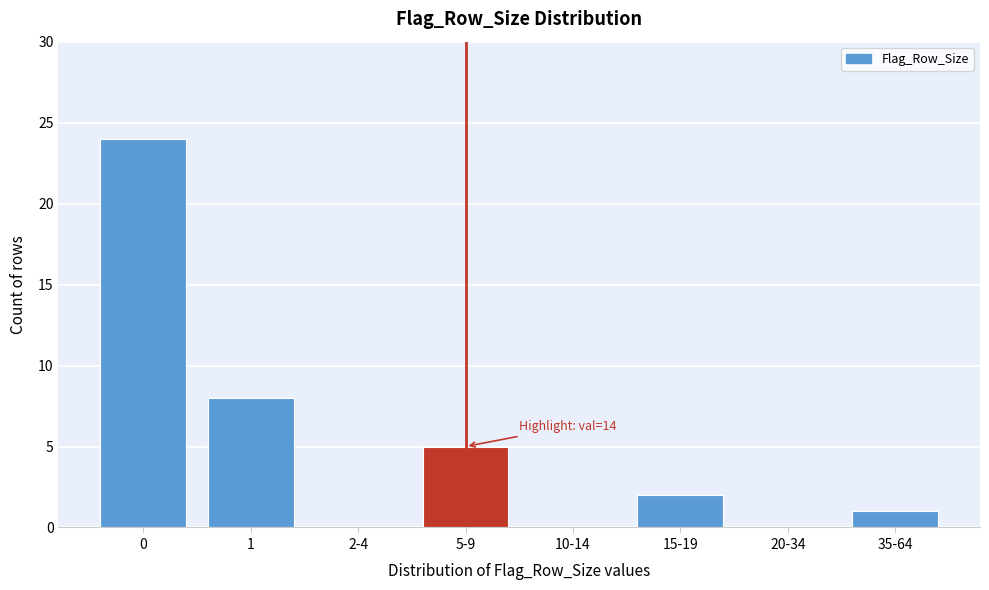

Reading left to right, what are all the values shown in this chart?

0=24	1=8	2-4=0	5-9=5	10-14=0	15-19=2	20-34=0	35-64=1